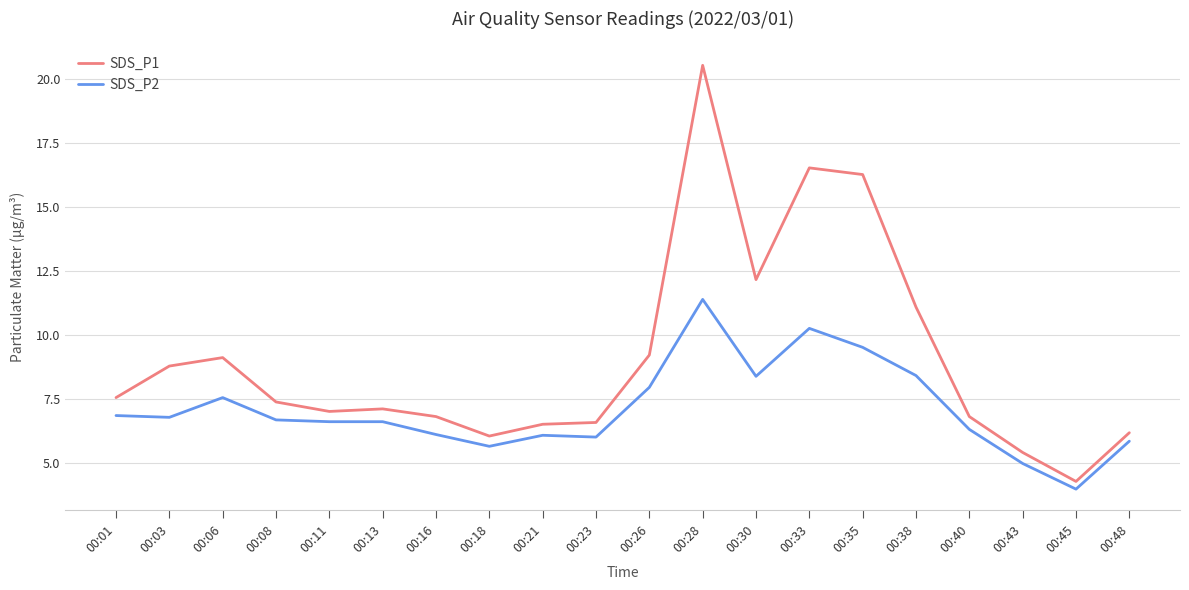

Read the SDS_P2 value at 00:45.

4.0